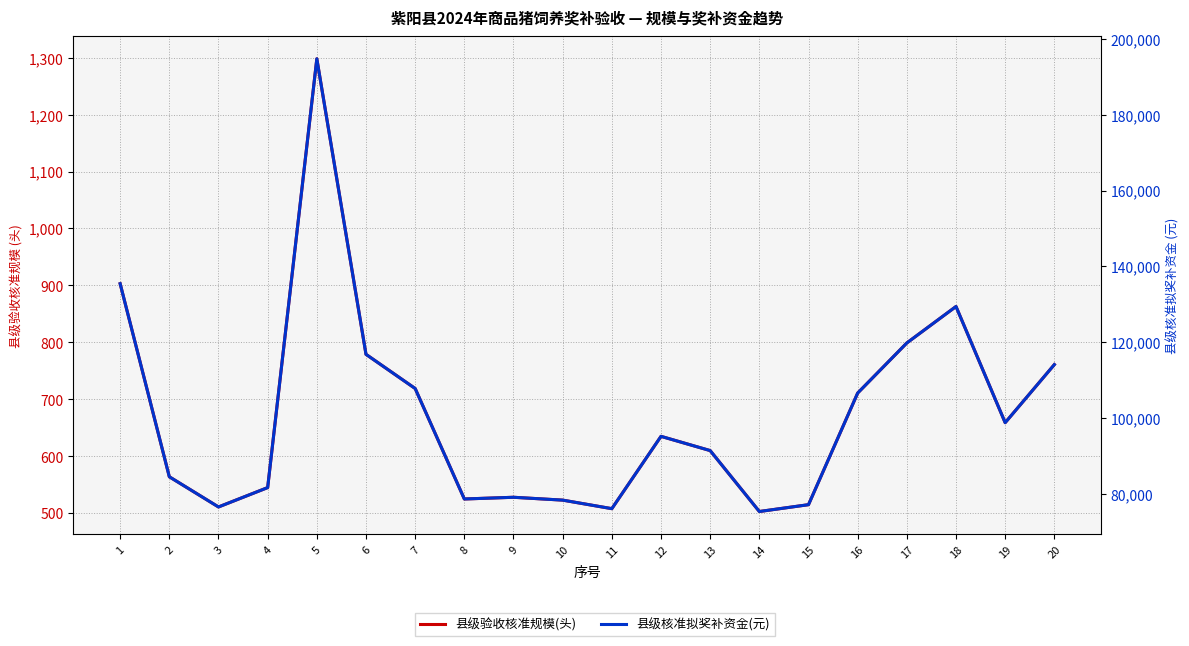

What are all the series names shown in the legend?

县级验收核准规模(头), 县级核准拟奖补资金(元)